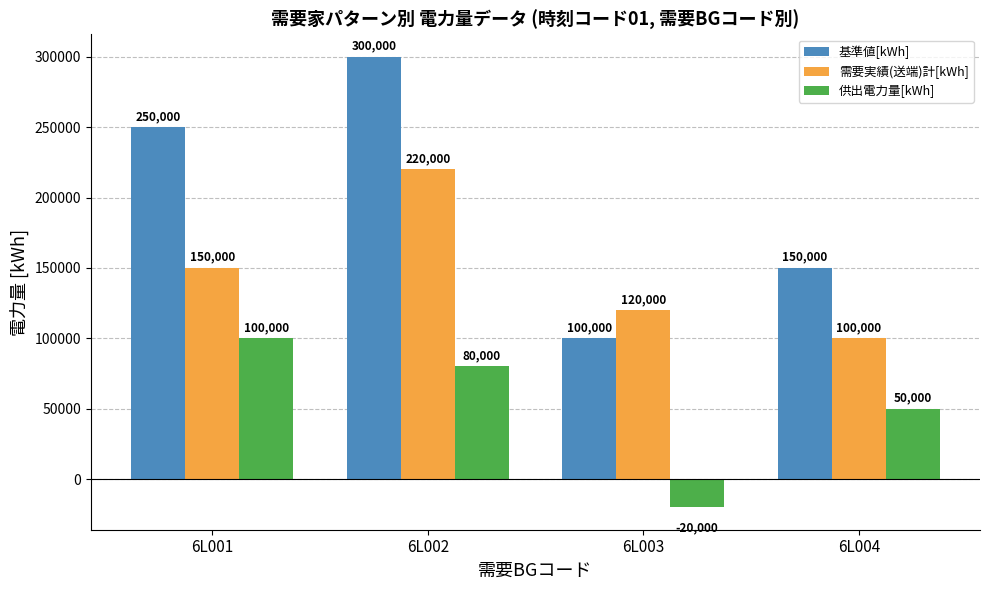

How many groups of bars are there?

4